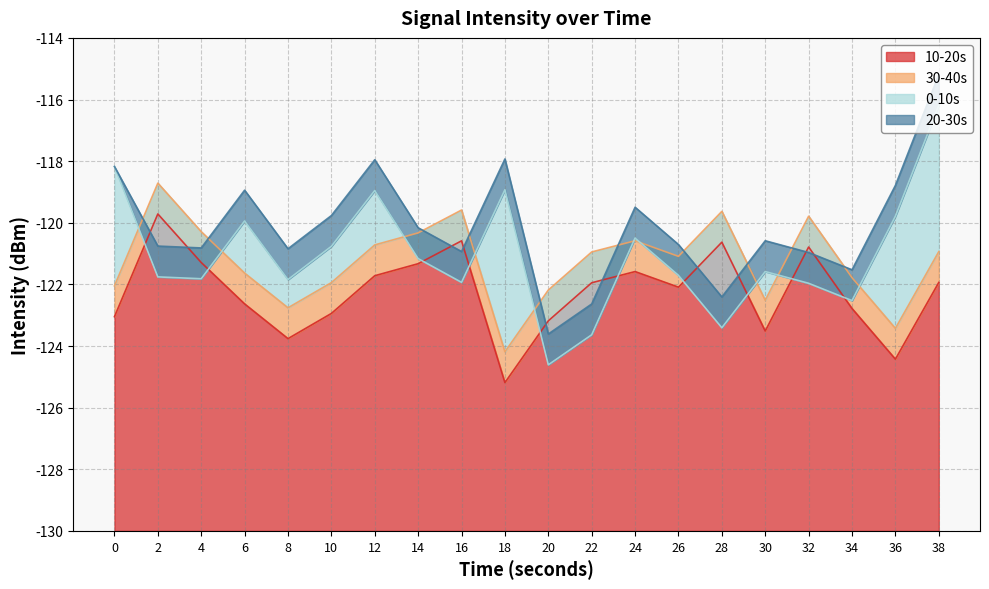

Is the value of 0-10s at 34 greater than the value of 30-40s at 16?

No